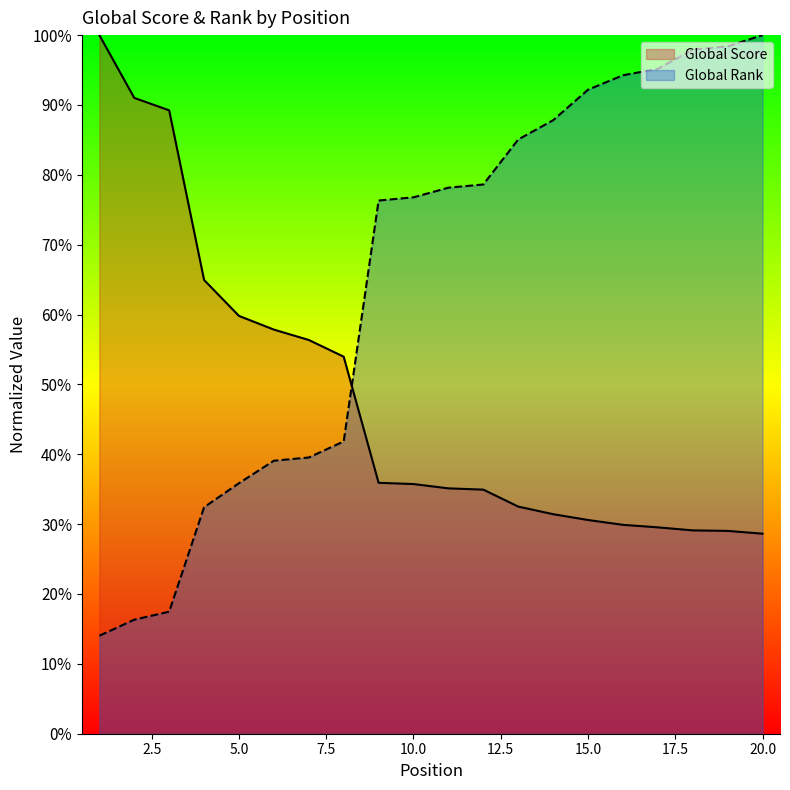

How many lines are shown in the chart?

2